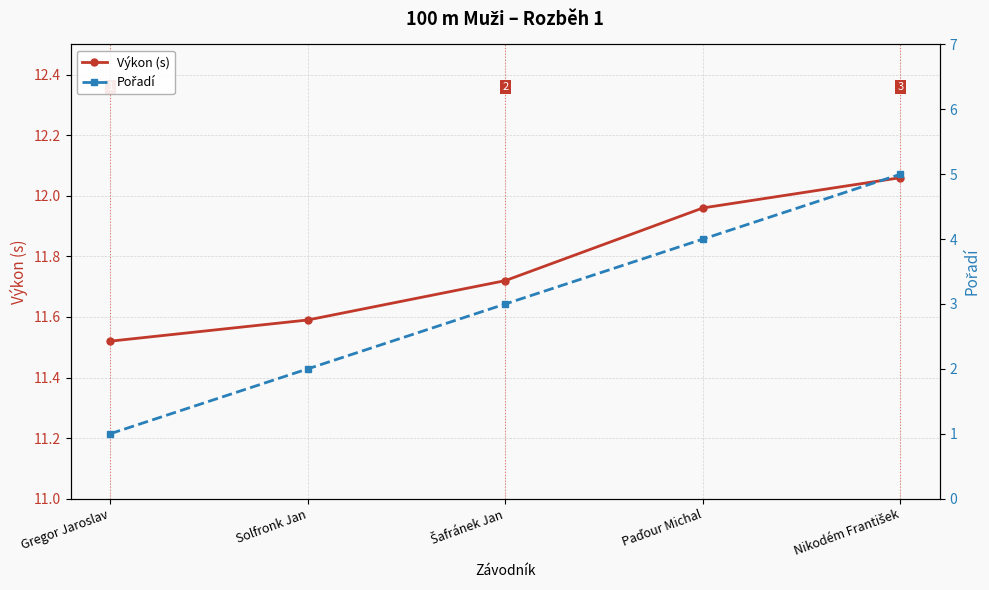

Reading left to right, transcribe all the data shown in this chart.

Výkon (s): 11.5	11.6	11.7	12.0	12.1
Pořadí: 1.0	2.0	3.0	4.0	5.0